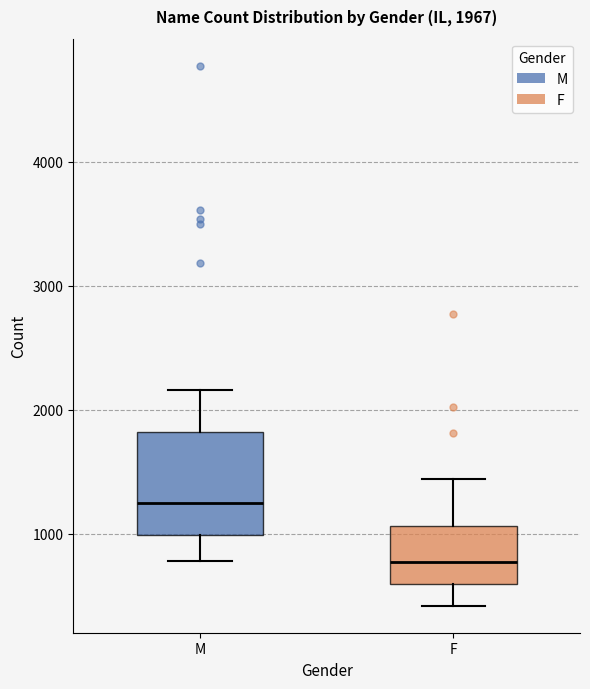

Comparing the boxes themselves (not the whiskers), which one is the tallest?

M